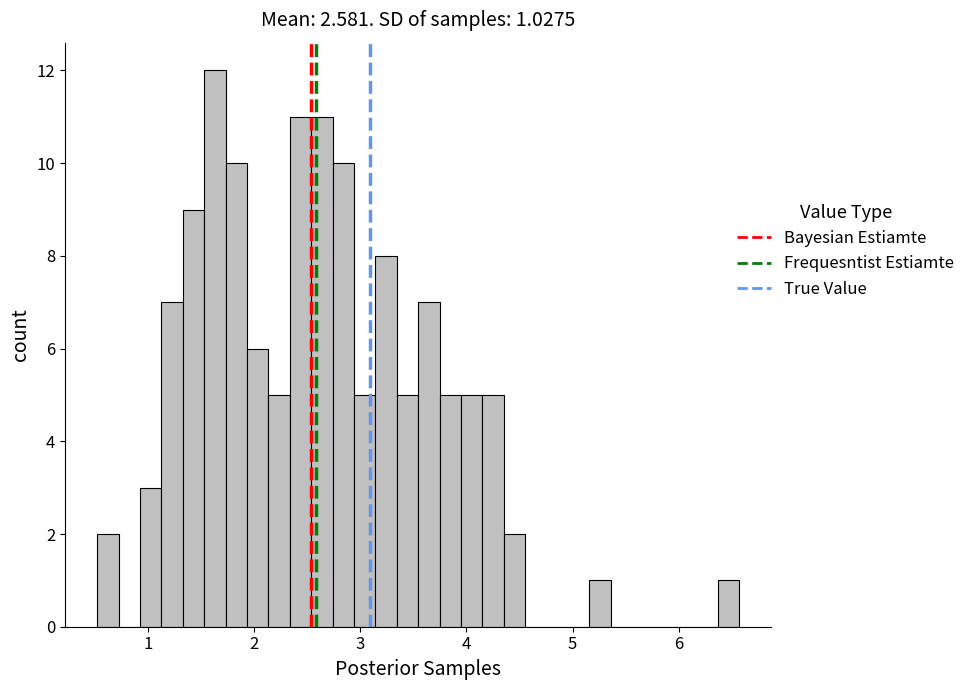

Read against the x-axis, roughly where is the centre of the tallest bar?

1.6